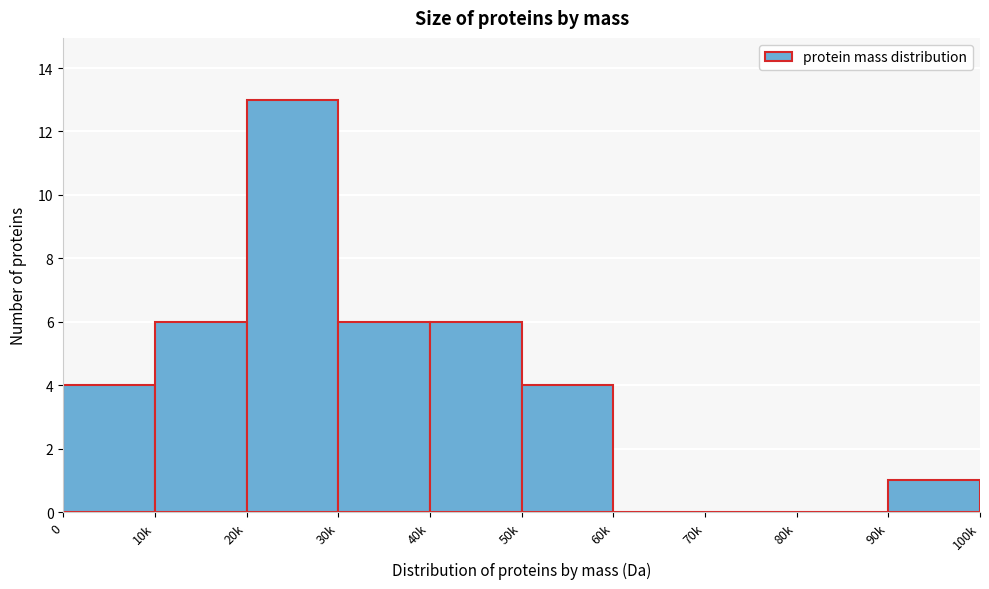

Reading right to left, extract all data points from this chart.

90k=1	80k=0	70k=0	60k=0	50k=4	40k=6	30k=6	20k=13	10k=6	0=4